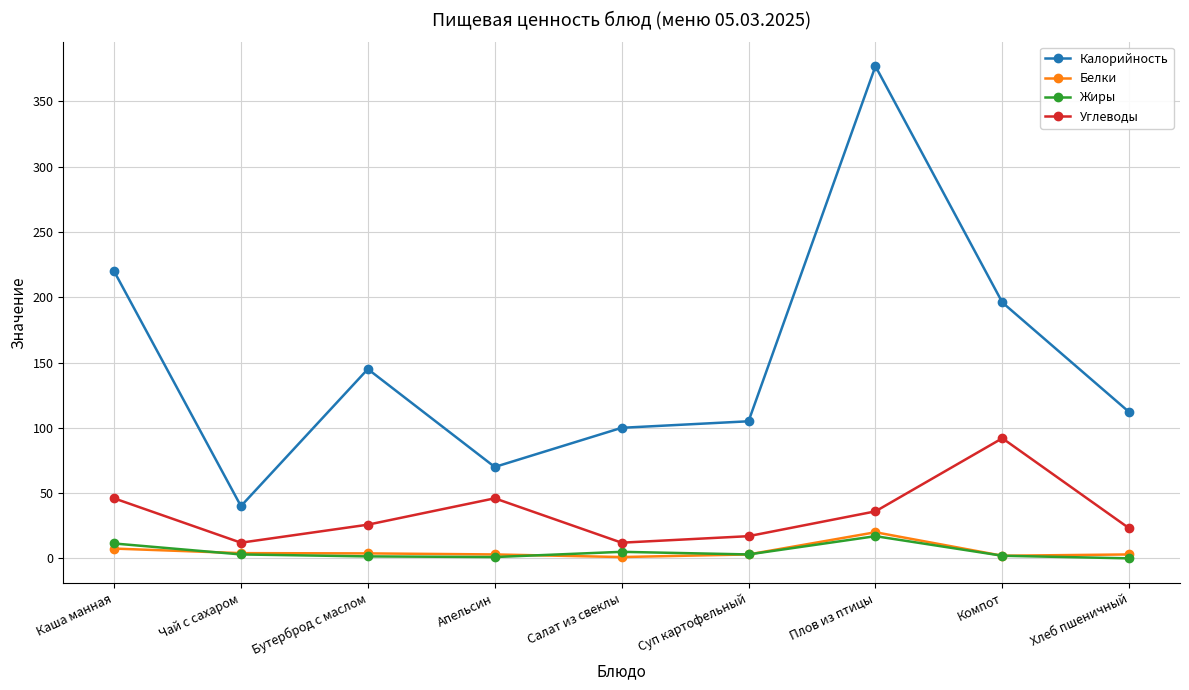

True or false: Углеводы and Калорийность cross at least once.

False